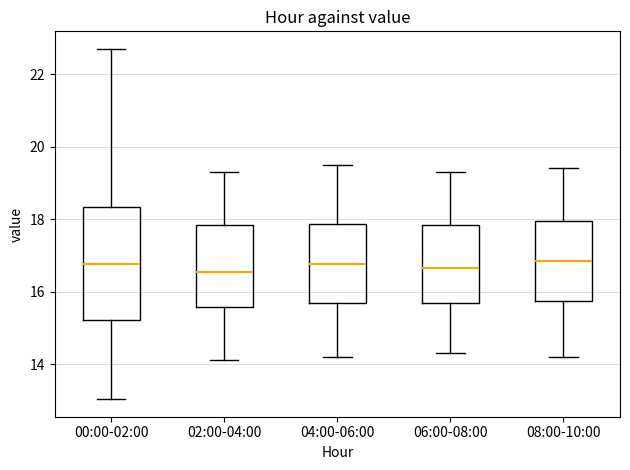

Where is the upper edge of the box for 06:00-08:00 on the y-axis? The values are not printed on the chart, so give them approximately, as read against the axis.

17.8